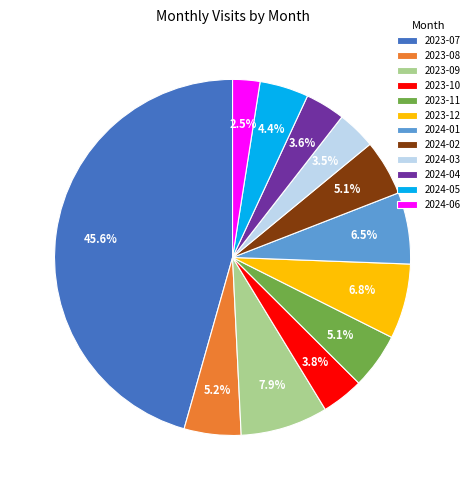

Which slice is the largest?

2023-07